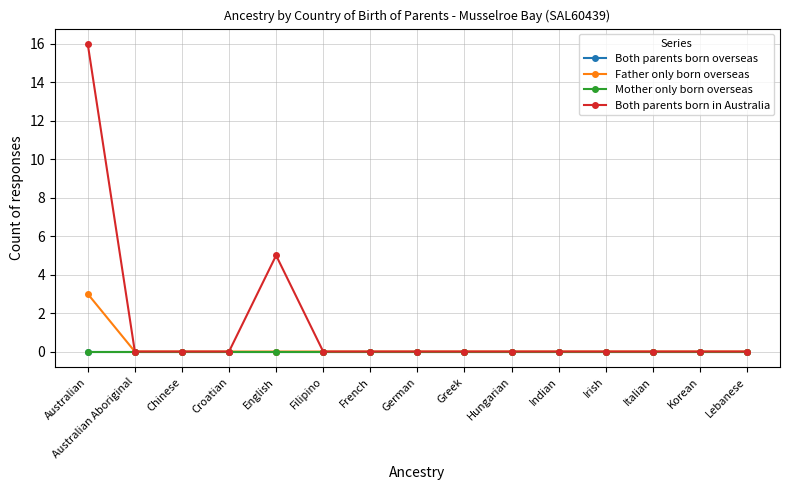

Which category has the lowest value in the Both parents born overseas series?

Australian